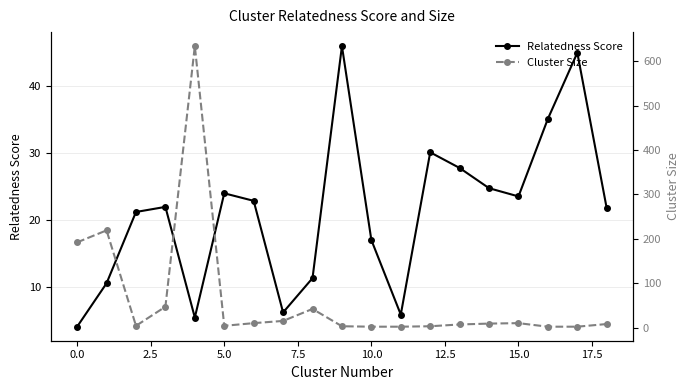

What is the difference between the maximum and minimum values in the Cluster Size series?

632.0